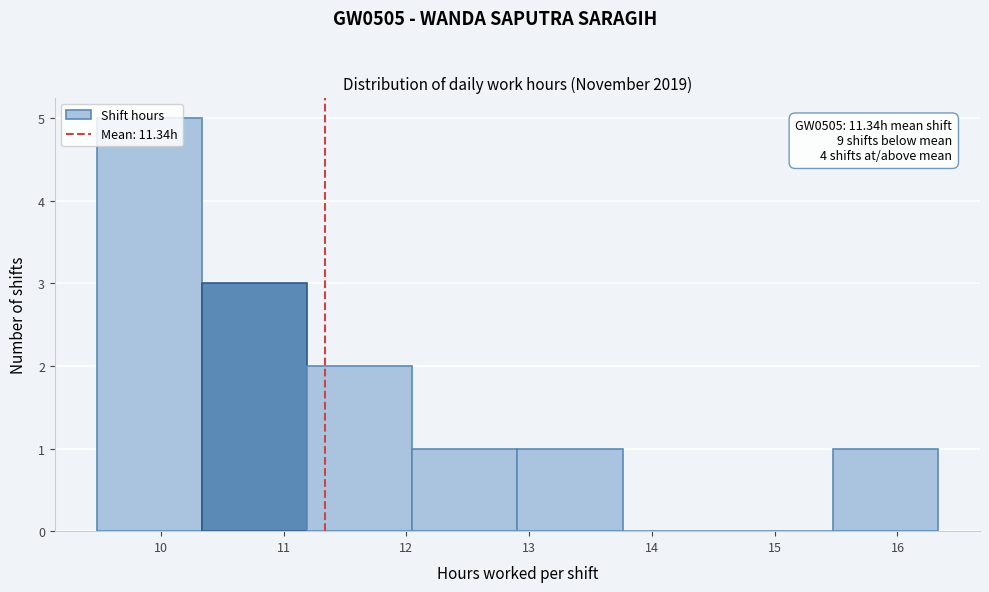

Over which range of the x-axis is the bar tallest?

9.5 to 10.3